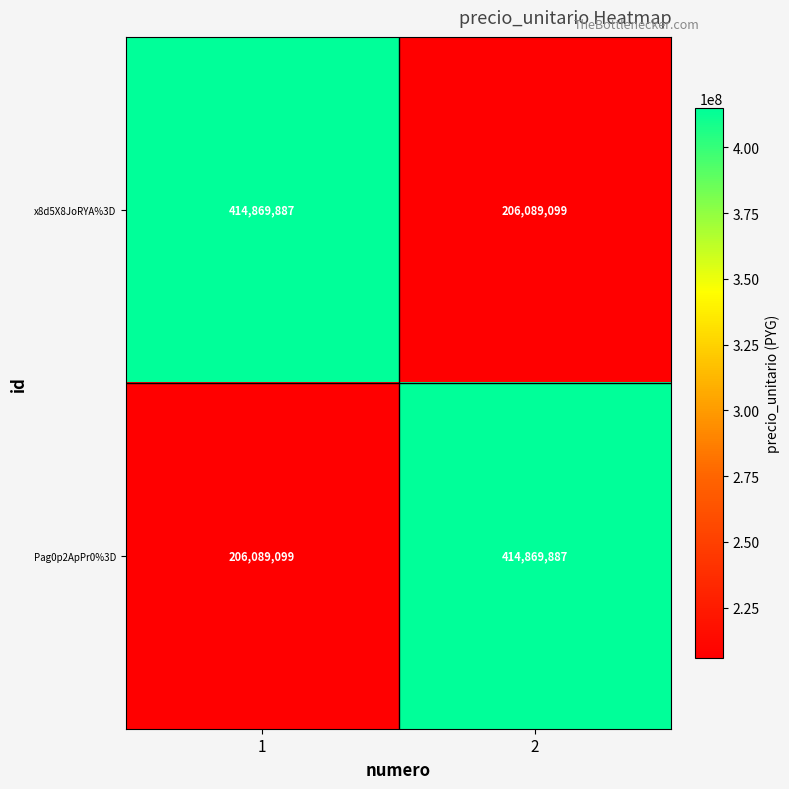

The value of x8d5X8JoRYA%3D at 2 is 206089099. True or false?

True